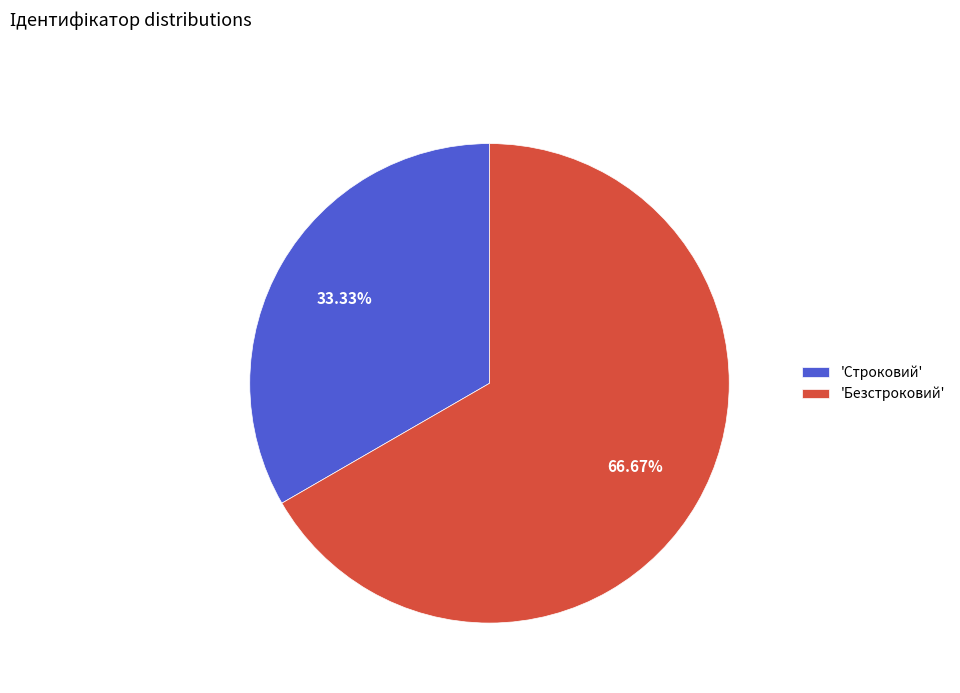

How many slices are in this pie chart?

2